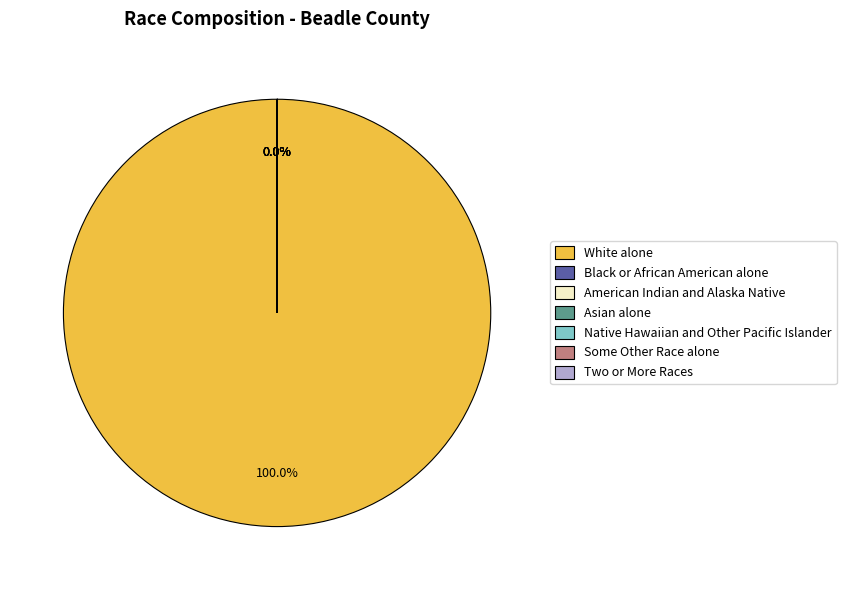

What is the majority slice?

White alone